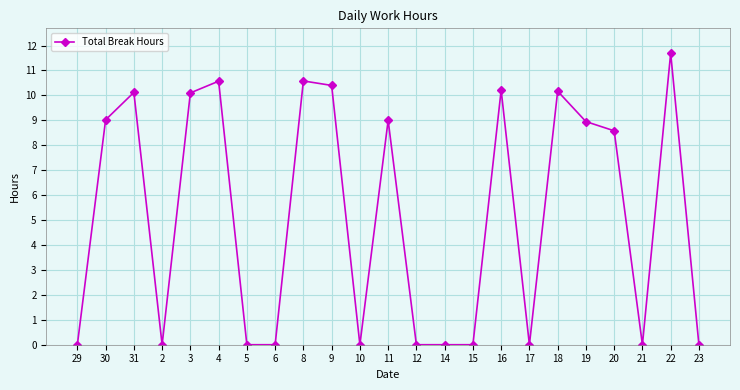

Where is the first local maximum?

31